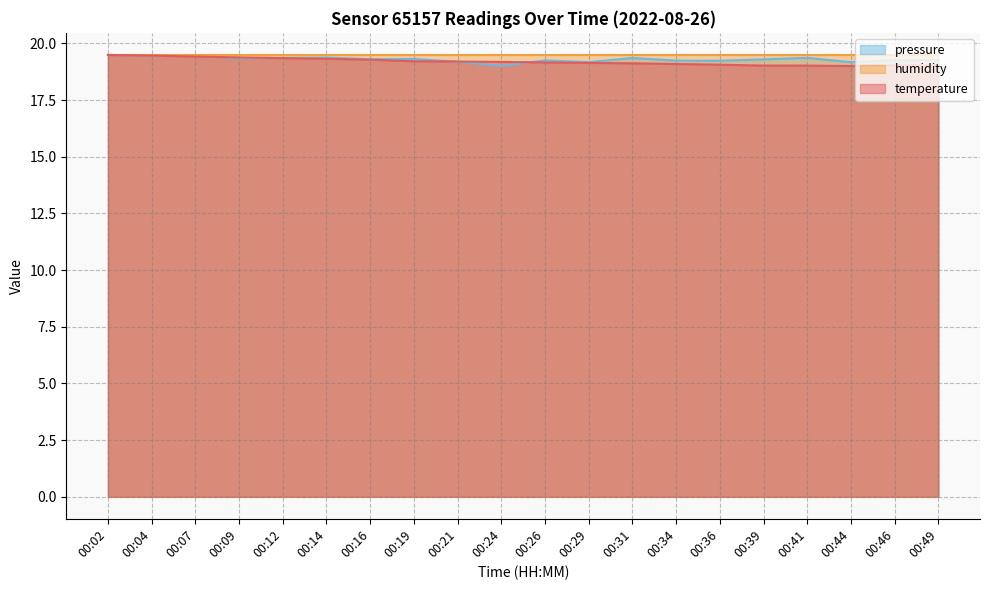

In pressure_norm, how many points are higher than both neighbors (excluding endpoints)?

5